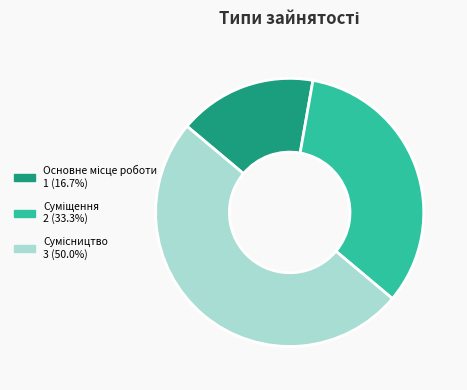

To the nearest percent, what is the difference between the largest and smallest slice percentages?

33%